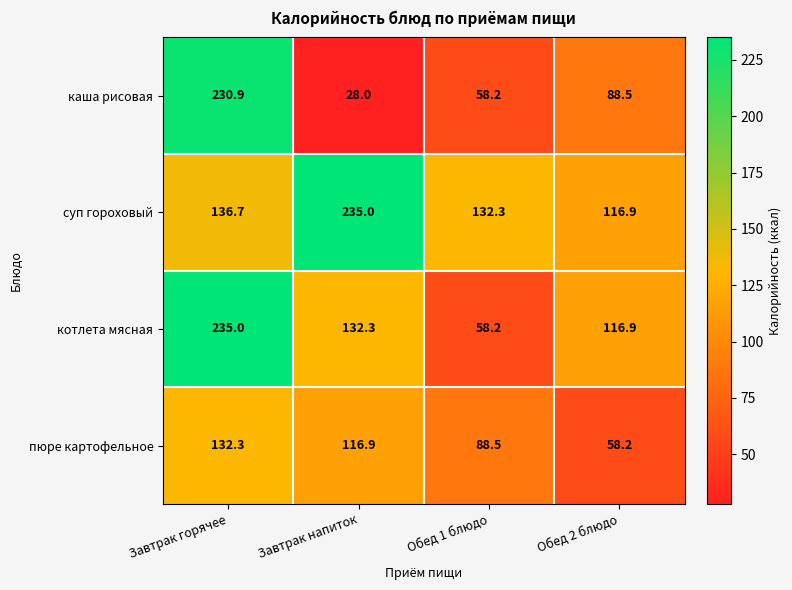

Which category has the lowest value across all series?

Завтрак напиток